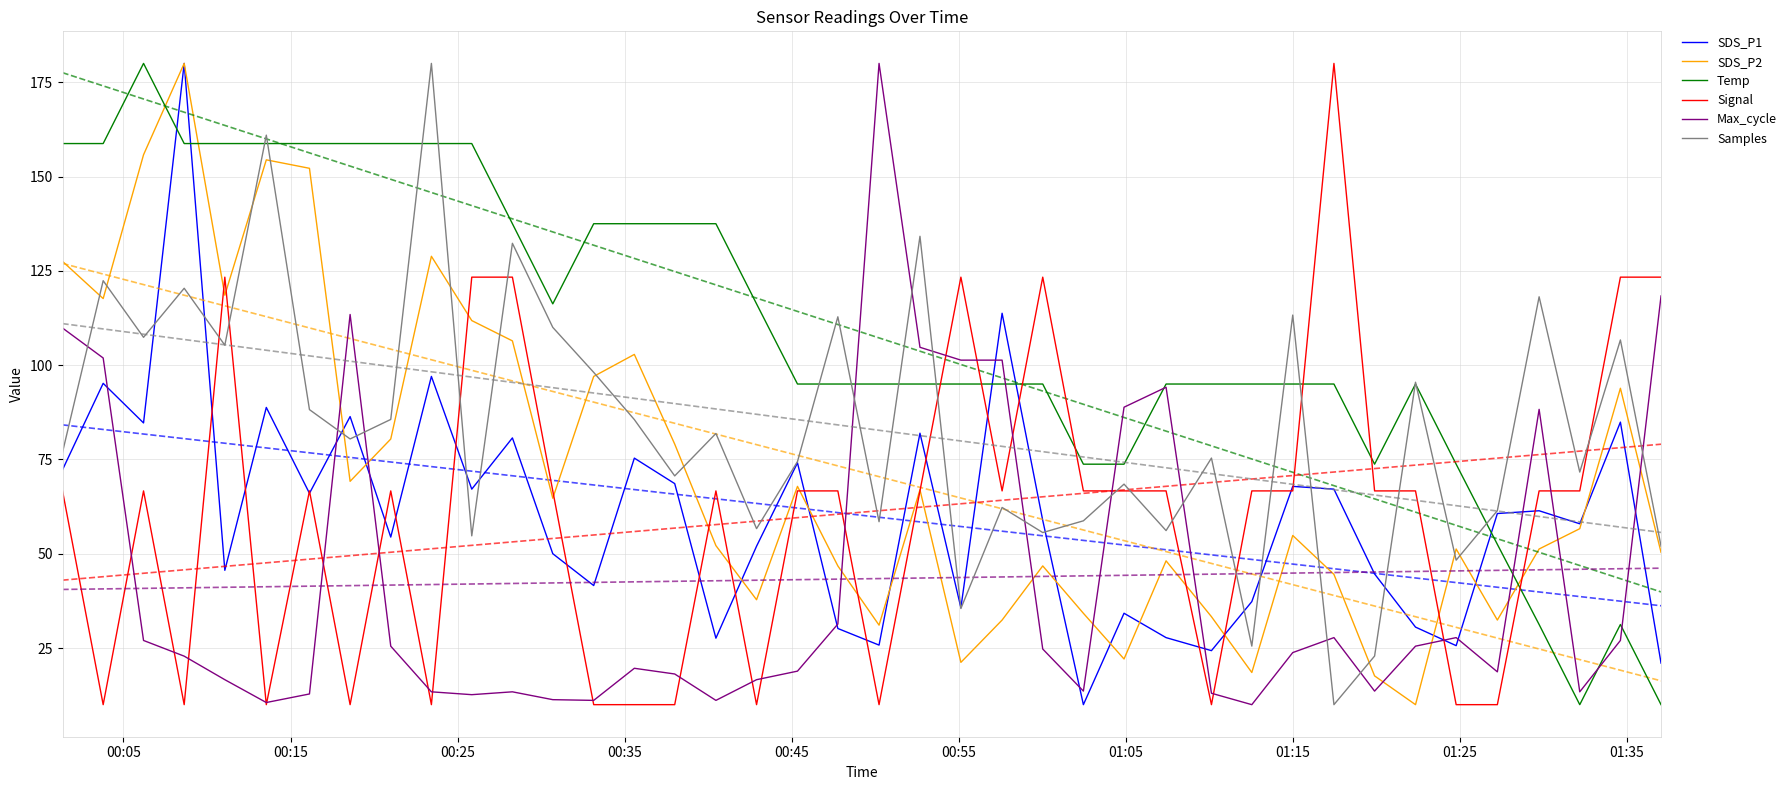

Reading left to right, transcribe all the data shown in this chart.

SDS_P1: 72.3	95.2	84.7	180.0	45.6	88.8	66.0	86.4	54.4	97.0	67.1	80.7	50.0	41.6	75.4	68.6	27.6	52.0	74.1	30.2	25.8	82.0	35.7	113.8	58.8	10.0	34.2	27.8	24.3	37.3	67.9	67.1	44.7	30.6	25.6	60.7	61.4	58.0	84.9	21.0
SDS_P2: 127.5	117.7	155.8	180.0	118.5	154.4	152.2	69.2	80.4	128.9	111.8	106.4	64.7	97.0	102.8	79.1	52.2	37.8	67.9	46.8	31.1	67.0	21.2	32.4	46.8	34.2	22.1	48.1	33.3	18.5	54.9	44.5	17.6	10.0	51.3	32.4	51.3	56.6	93.9	50.4
Temp: 158.8	158.8	180.0	158.8	158.8	158.8	158.8	158.8	158.8	158.8	158.8	137.5	116.2	137.5	137.5	137.5	137.5	116.2	95.0	95.0	95.0	95.0	95.0	95.0	95.0	73.8	73.8	95.0	95.0	95.0	95.0	95.0	73.8	95.0	73.8	52.5	31.3	10.0	31.3	10.0
Signal: 66.7	10.0	66.7	10.0	123.3	10.0	66.7	10.0	66.7	10.0	123.3	123.3	66.7	10.0	10.0	10.0	66.7	10.0	66.7	66.7	10.0	66.7	123.3	66.7	123.3	66.7	66.7	66.7	10.0	66.7	66.7	180.0	66.7	66.7	10.0	10.0	66.7	66.7	123.3	123.3
Max_cycle: 109.8	101.9	27.0	22.9	16.6	10.6	12.8	113.4	25.5	13.4	12.6	13.4	11.3	11.1	19.6	18.1	11.1	16.6	18.9	31.4	180.0	104.7	101.3	101.3	24.7	13.6	88.9	94.1	13.0	10.0	23.8	27.8	13.6	25.5	27.8	18.7	88.3	13.4	27.0	118.4
Samples: 76.9	122.4	107.4	120.4	105.3	161.0	88.2	80.4	85.6	180.0	54.8	132.3	110.0	98.1	85.6	70.6	81.9	56.7	74.4	112.8	58.5	134.2	35.5	62.3	55.6	58.7	68.5	56.2	75.4	25.5	113.3	10.0	22.9	95.5	48.3	61.4	118.1	71.7	106.7	52.0